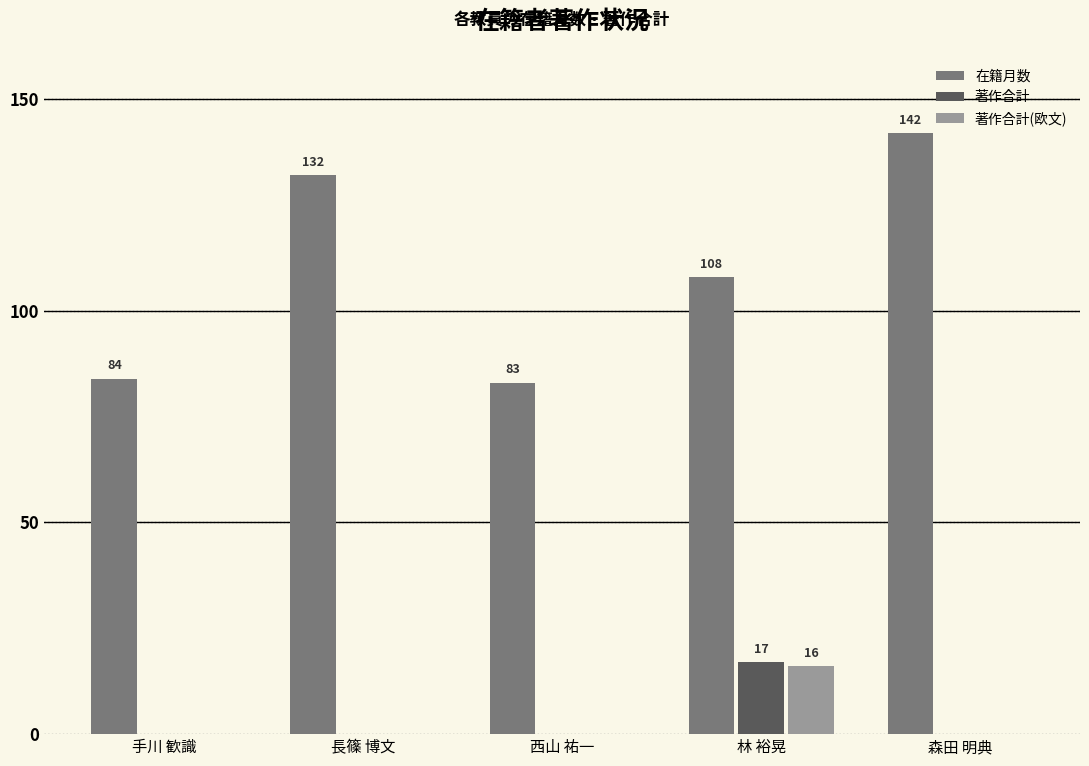

The 著作合計 series shows 0 at 手川 歓識. True or false?

True